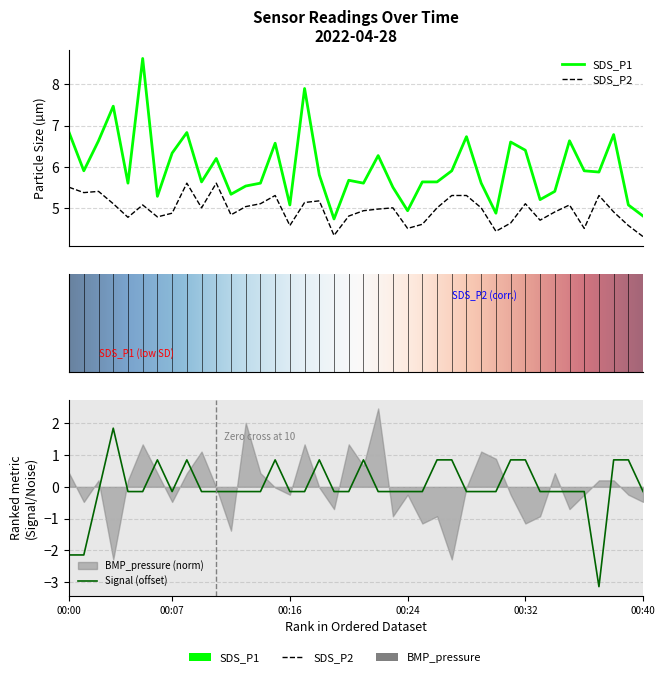

Is the value of Signal at 00:09 greater than the value of SDS_P1 at 00:34?

No